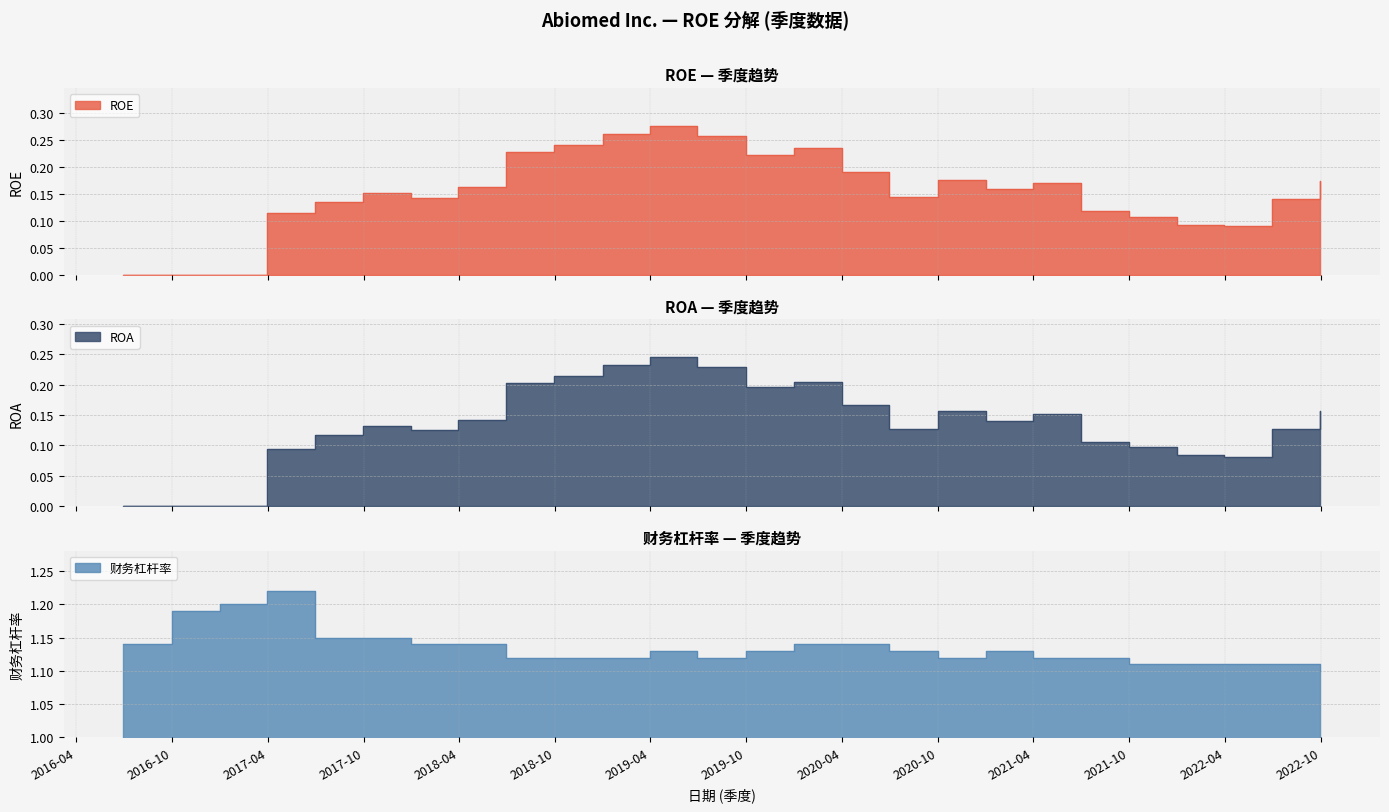

Reading left to right, what are all the values shown in this chart?

ROE: 2016-06-30=0.0	2016-09-30=0.0	2016-12-31=0.0	2017-03-31=0.1	2017-06-30=0.1	2017-09-30=0.2	2017-12-31=0.1	2018-03-31=0.2	2018-06-30=0.2	2018-09-30=0.2	2018-12-31=0.3	2019-03-31=0.3	2019-06-30=0.3	2019-09-30=0.2	2019-12-31=0.2	2020-03-31=0.2	2020-06-30=0.1	2020-09-30=0.2	2020-12-31=0.2	2021-03-31=0.2	2021-06-30=0.1	2021-09-30=0.1	2021-12-31=0.1	2022-03-31=0.1	2022-06-30=0.1	2022-09-30=0.2
ROA: 2016-06-30=0.0	2016-09-30=0.0	2016-12-31=0.0	2017-03-31=0.1	2017-06-30=0.1	2017-09-30=0.1	2017-12-31=0.1	2018-03-31=0.1	2018-06-30=0.2	2018-09-30=0.2	2018-12-31=0.2	2019-03-31=0.2	2019-06-30=0.2	2019-09-30=0.2	2019-12-31=0.2	2020-03-31=0.2	2020-06-30=0.1	2020-09-30=0.2	2020-12-31=0.1	2021-03-31=0.2	2021-06-30=0.1	2021-09-30=0.1	2021-12-31=0.1	2022-03-31=0.1	2022-06-30=0.1	2022-09-30=0.2
财务杠杆率: 2016-06-30=1.1	2016-09-30=1.2	2016-12-31=1.2	2017-03-31=1.2	2017-06-30=1.1	2017-09-30=1.1	2017-12-31=1.1	2018-03-31=1.1	2018-06-30=1.1	2018-09-30=1.1	2018-12-31=1.1	2019-03-31=1.1	2019-06-30=1.1	2019-09-30=1.1	2019-12-31=1.1	2020-03-31=1.1	2020-06-30=1.1	2020-09-30=1.1	2020-12-31=1.1	2021-03-31=1.1	2021-06-30=1.1	2021-09-30=1.1	2021-12-31=1.1	2022-03-31=1.1	2022-06-30=1.1	2022-09-30=1.1